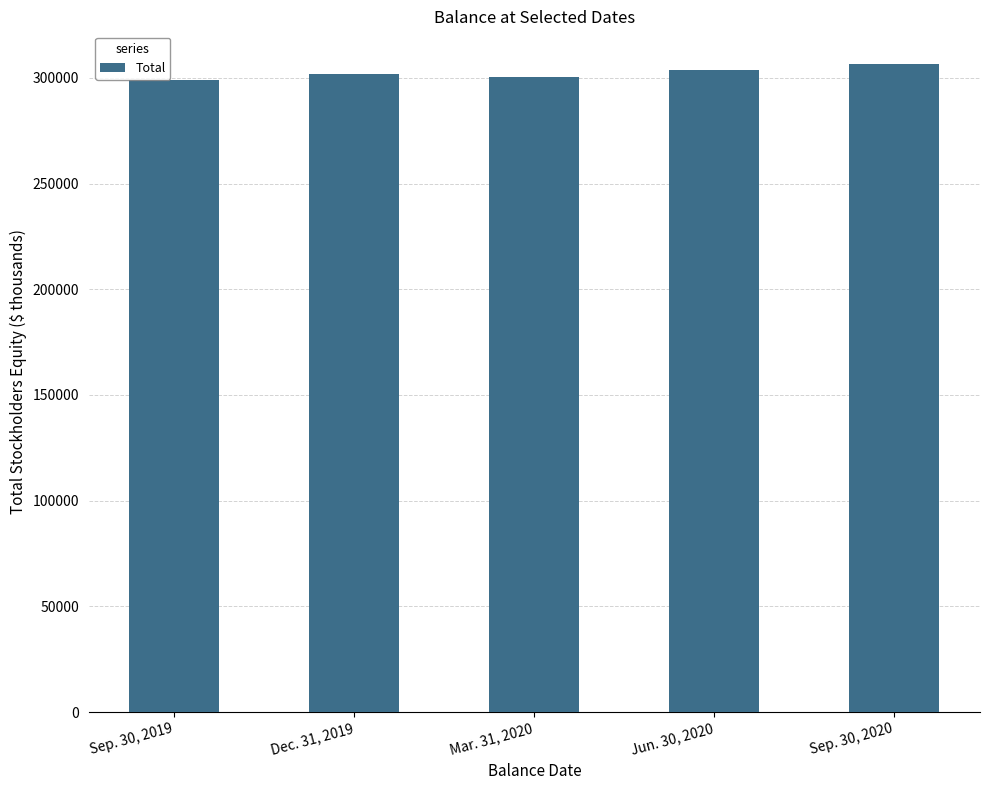

Between Sep. 30, 2020 and Sep. 30, 2019, which is larger?

Sep. 30, 2020